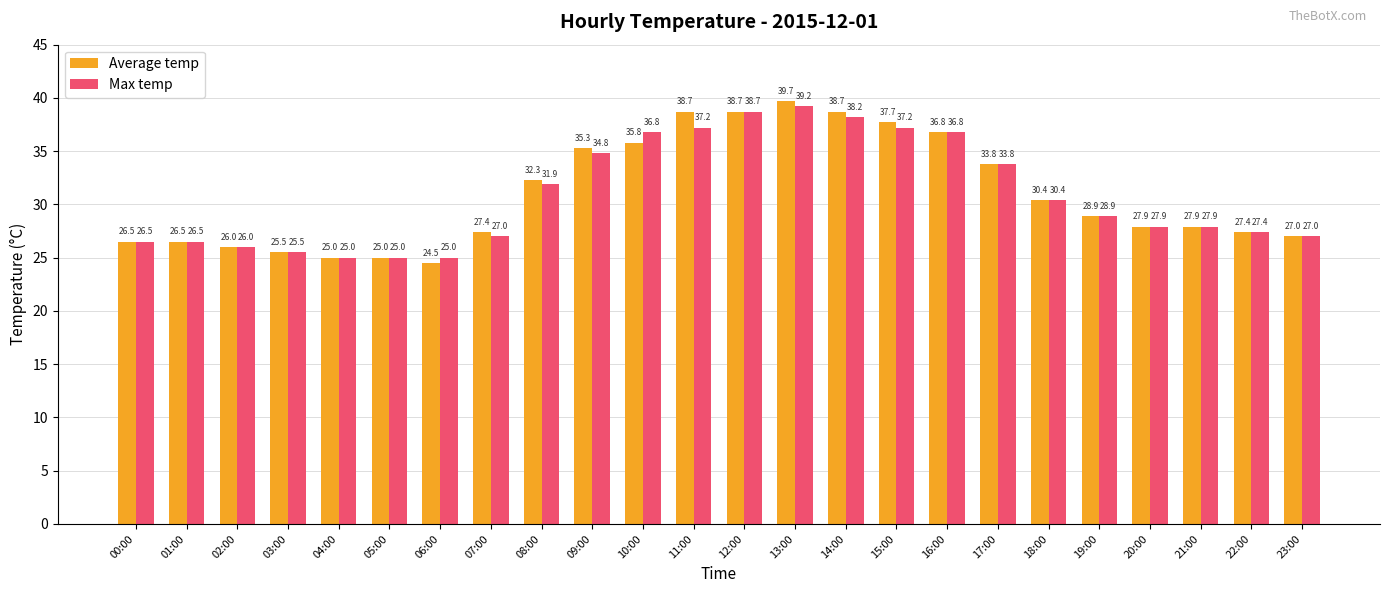

The Average temp series shows 38.7 at 14:00. True or false?

True